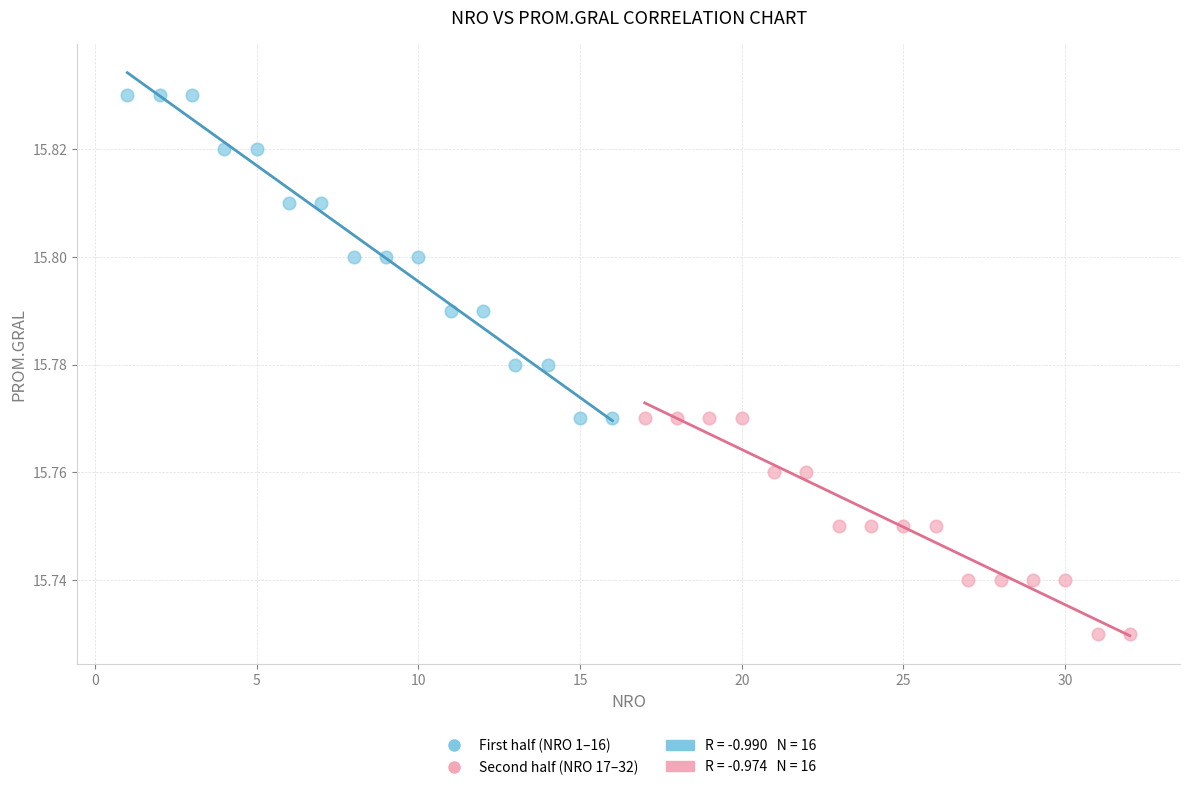

Which series has the largest Y range (max minus min)?

First half (NRO 1–16)